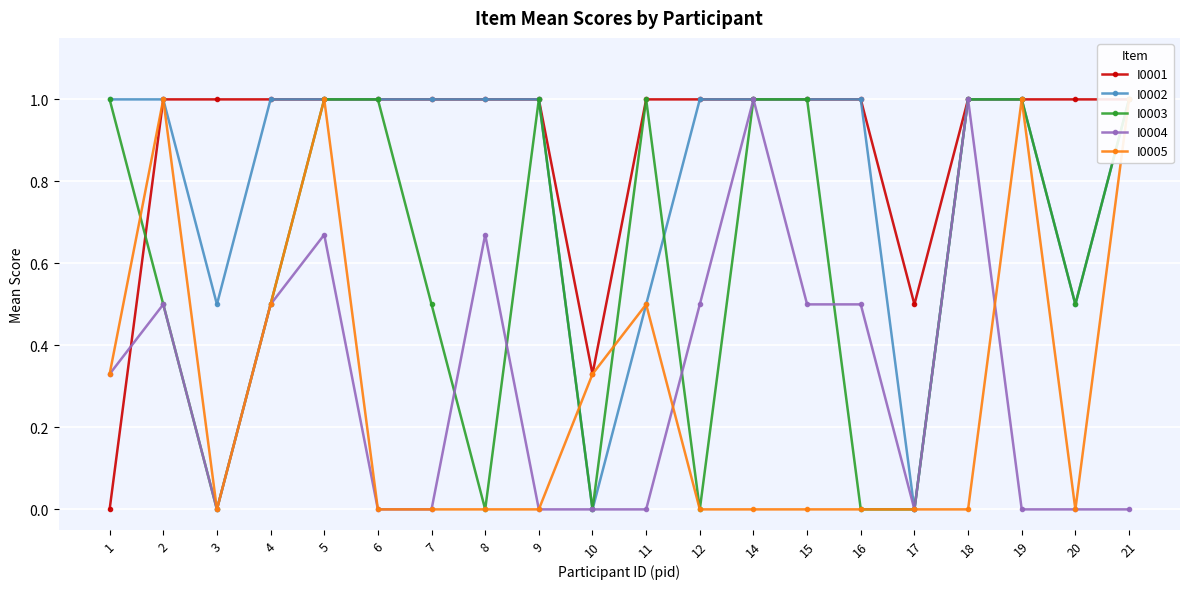

Rank the series at 17 from lowest to highest value.

I0002, I0003, I0004, I0005, I0001